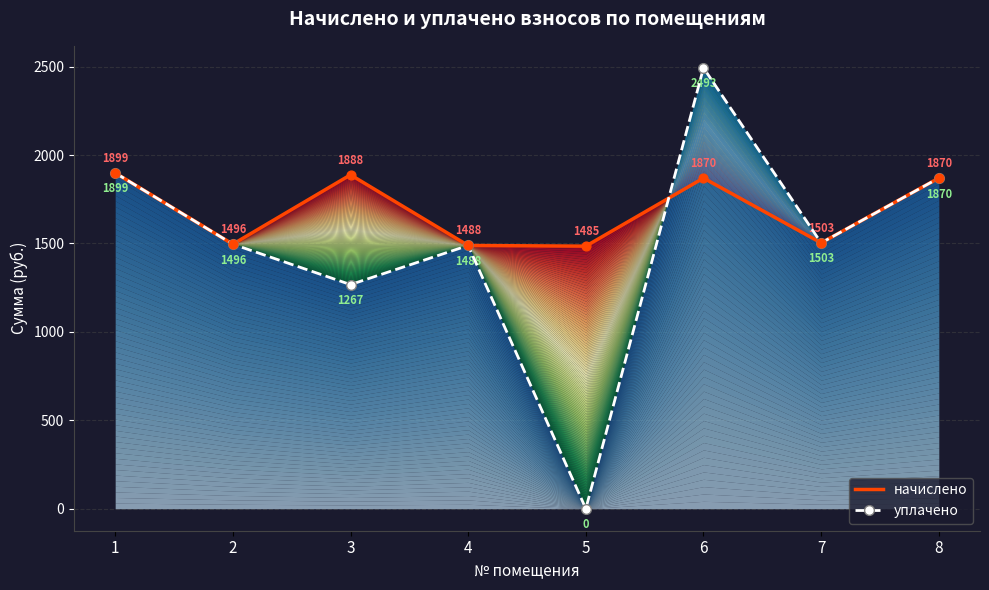

At which category is the sum across all series the highest?

6